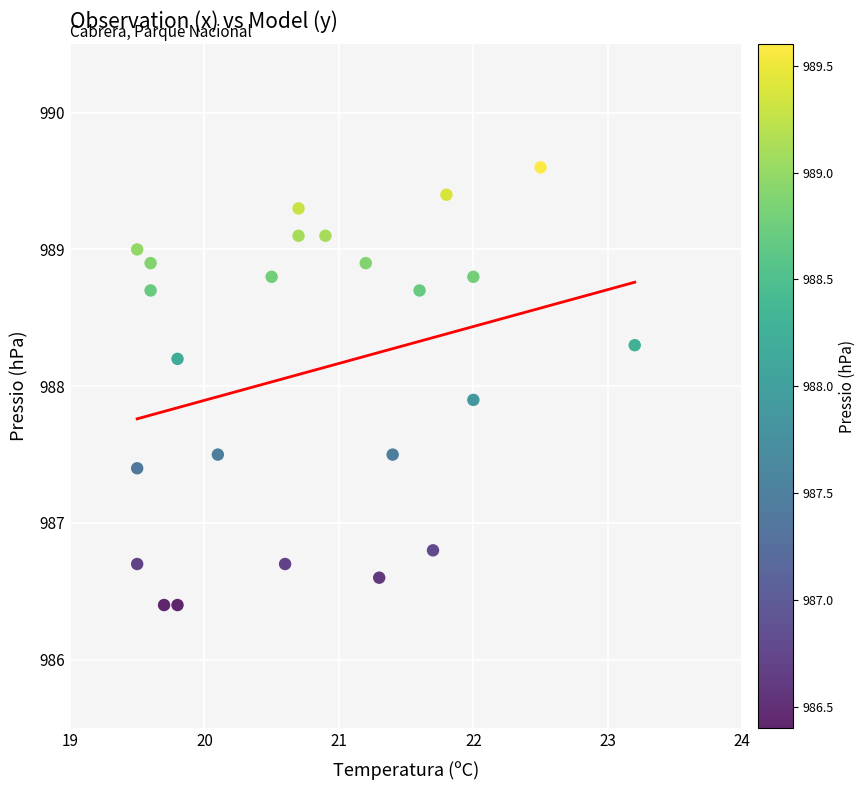

What Y value in the scatter plot is closest to 988?

987.9